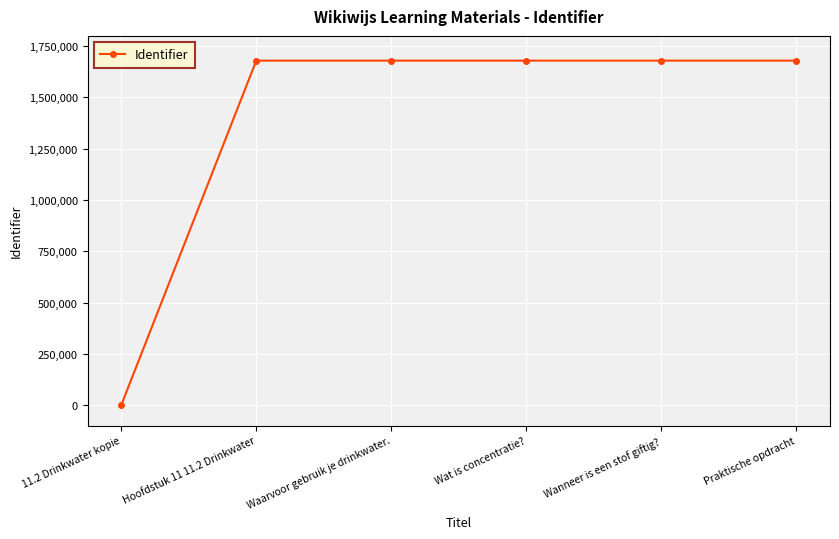

Approximately how many times larger is the value at Wanneer is een stof giftig? compared to Praktische opdracht?

1.0